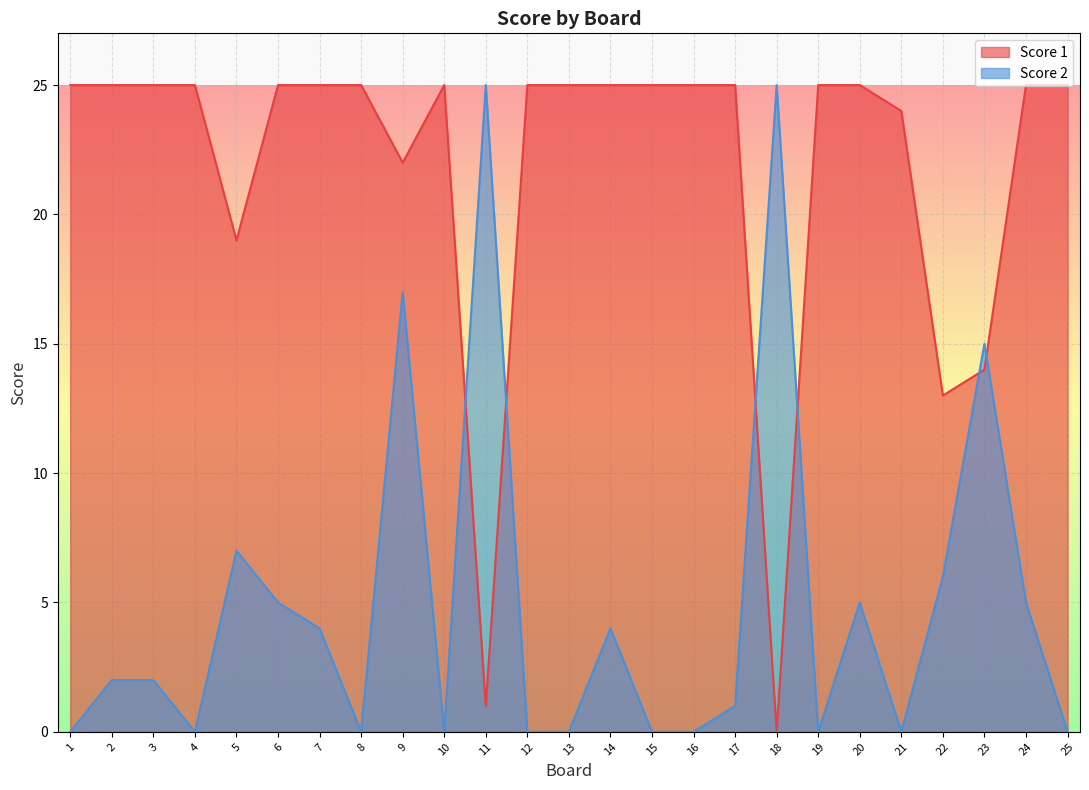

What is the value of the Score 1 point at the 24th from the left?

25